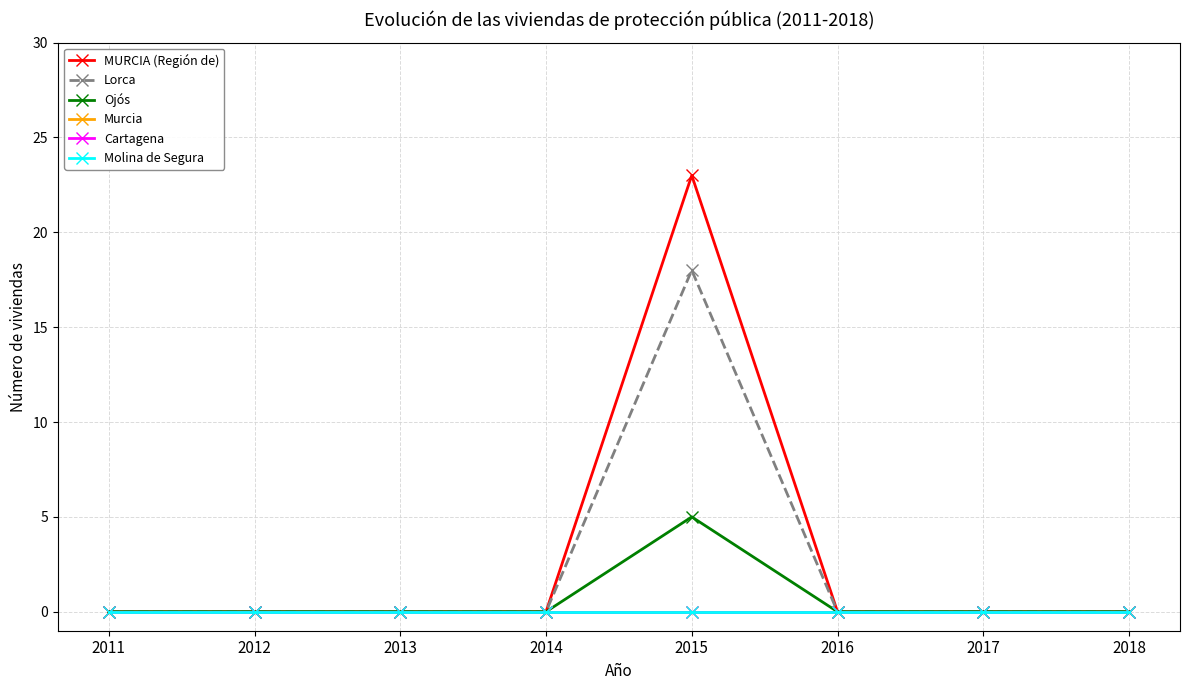

Is this an area chart (filled region under the line)?

No